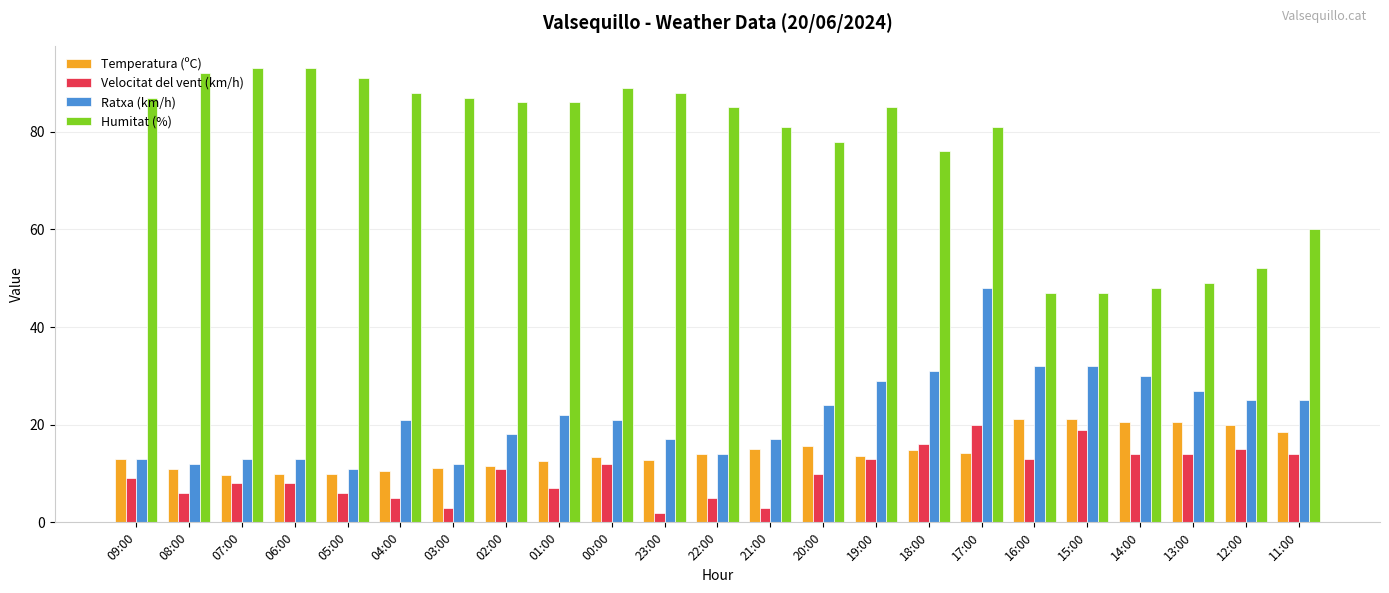

Is it true that Humitat (%) equals 13.4 at 14:00?

False